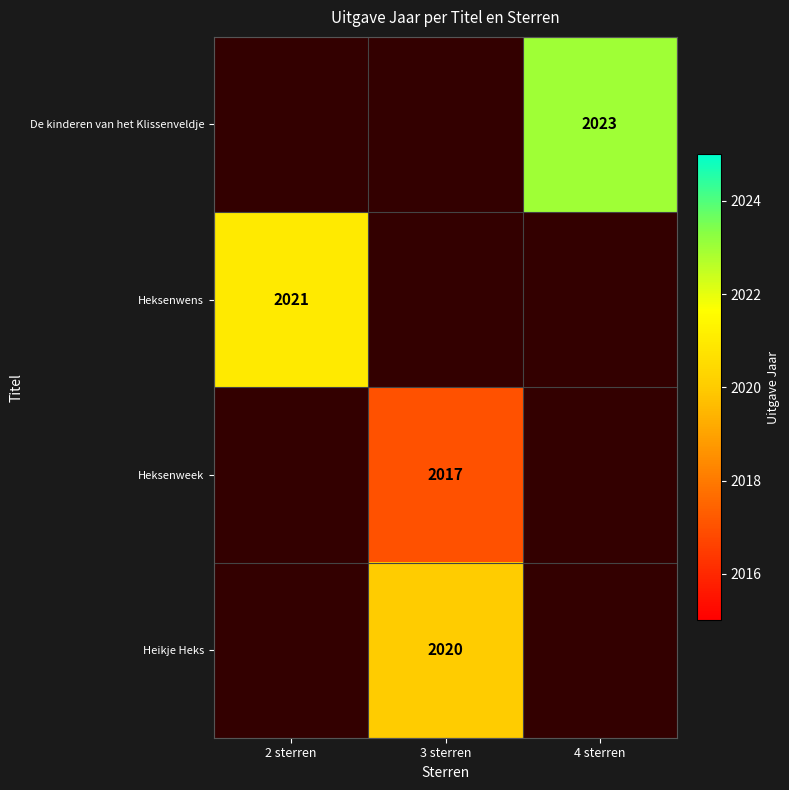

Is it true that Heksenweek equals 3470 at 3 sterren?

False